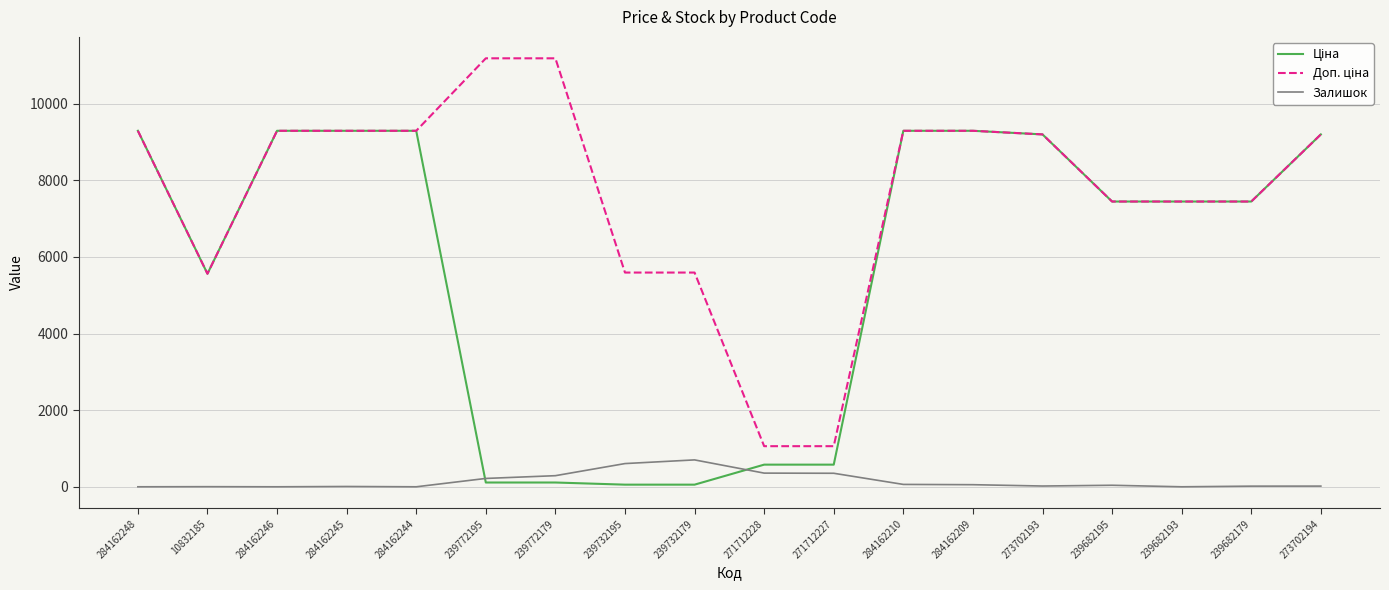

What is the greatest value displayed?

11182.0